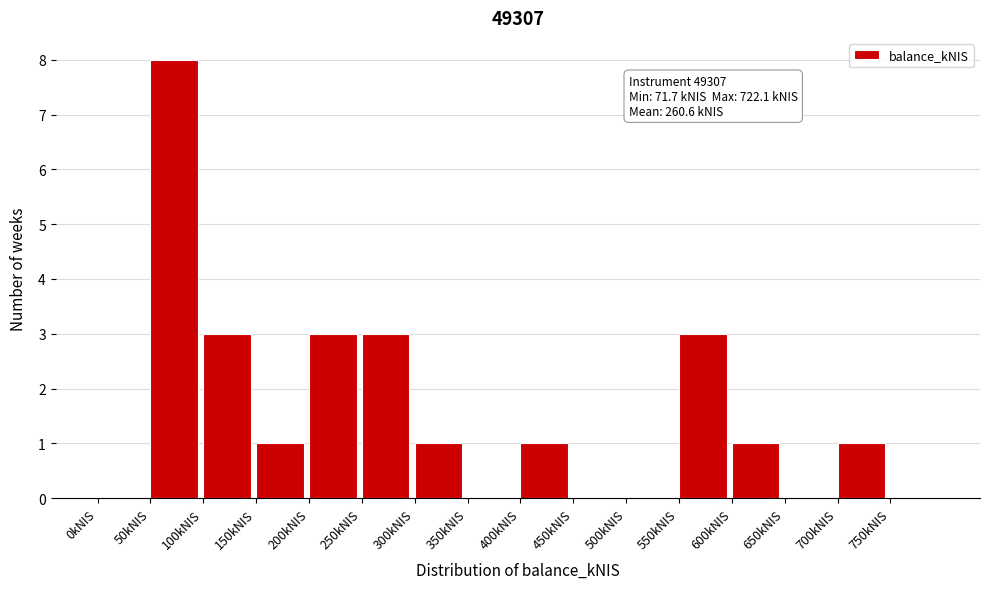

Over which range of the x-axis is the bar tallest?

50 to 100